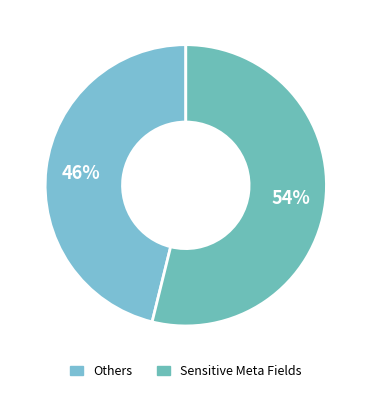

How many slices are in this pie chart?

2